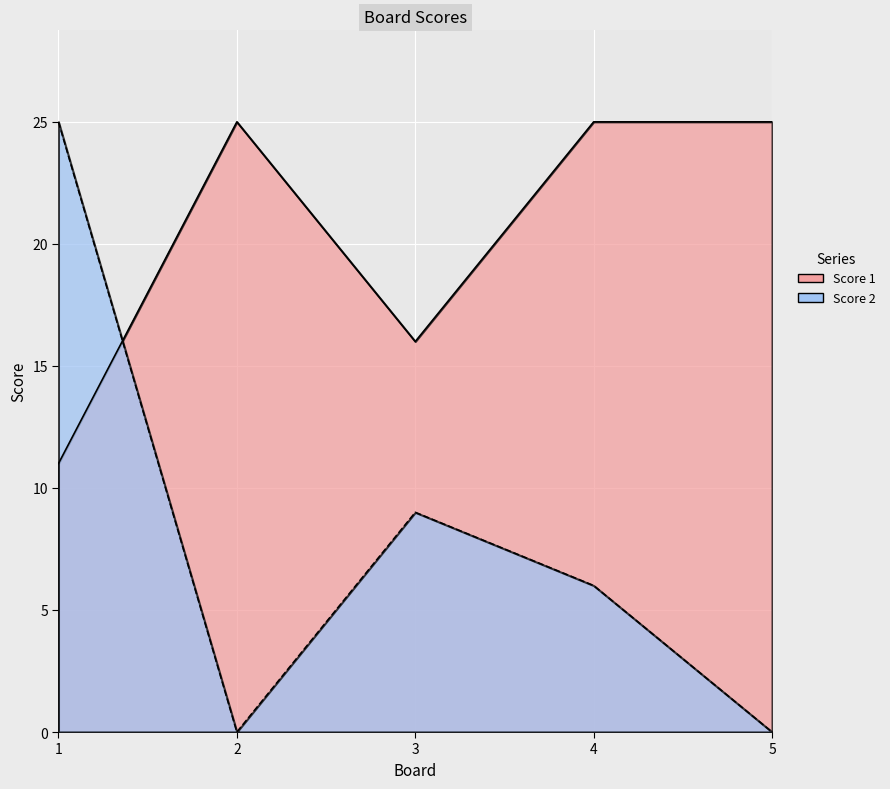

List the labels in order of Score 1 value, smallest first.

1, 3, 2, 4, 5